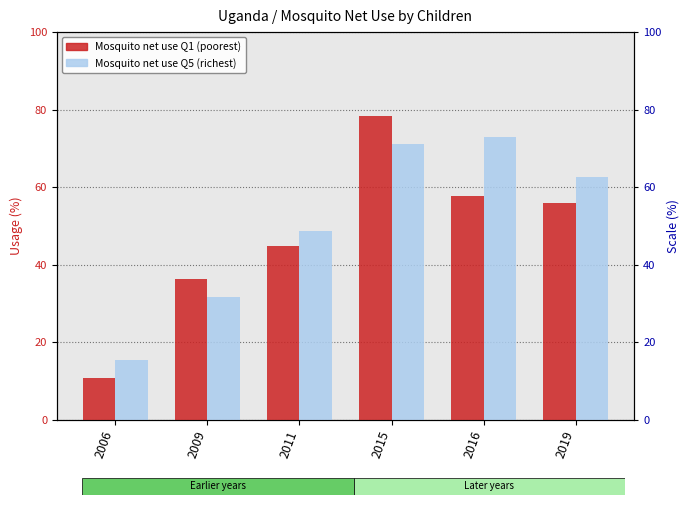

Reading right to left, list all the values displayed in this chart.

Mosquito net use Q1 (poorest): 2019=56.0	2016=57.8	2015=78.3	2011=44.8	2009=36.2	2006=10.7
Mosquito net use Q5 (richest): 2019=62.7	2016=72.8	2015=71.0	2011=48.6	2009=31.6	2006=15.4